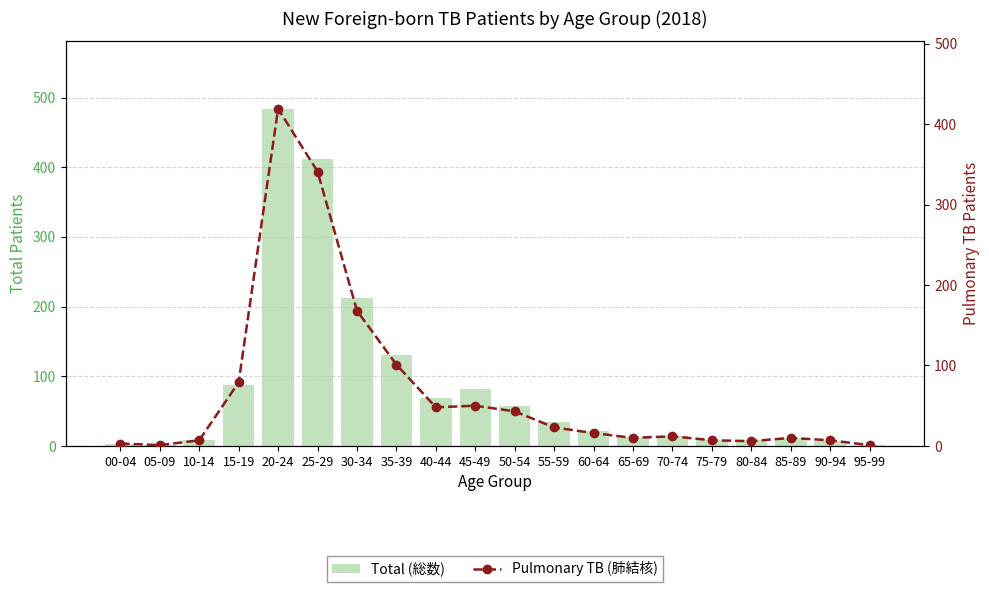

What is the total value across all series at 55-59?

57